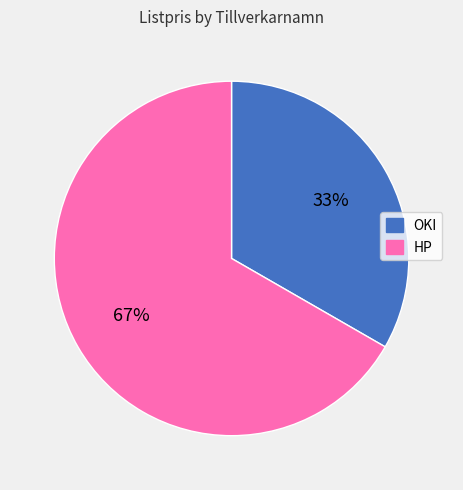

To the nearest percent, what is the average slice percentage?

50%